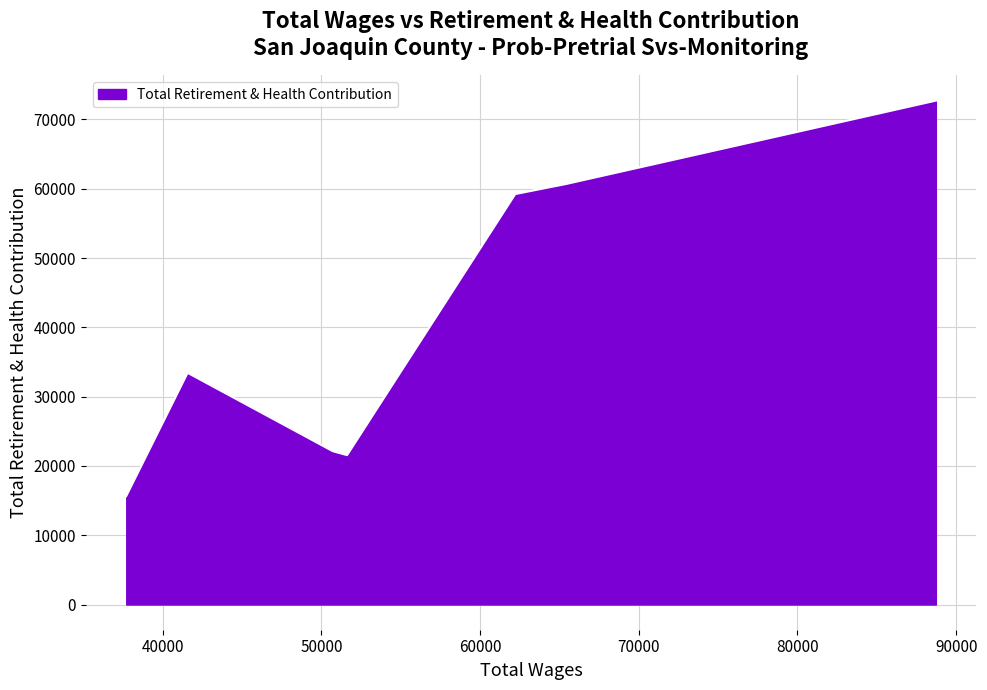

What is the difference between the maximum and minimum values?

57053